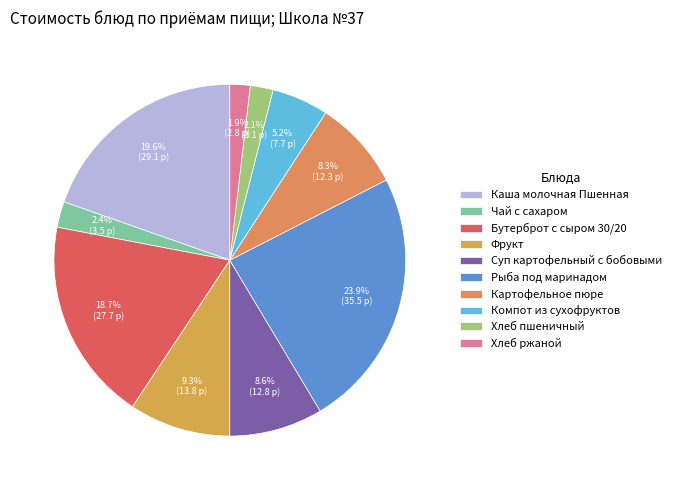

What percentage is the Чай с сахаром slice, to the nearest percent?

2%